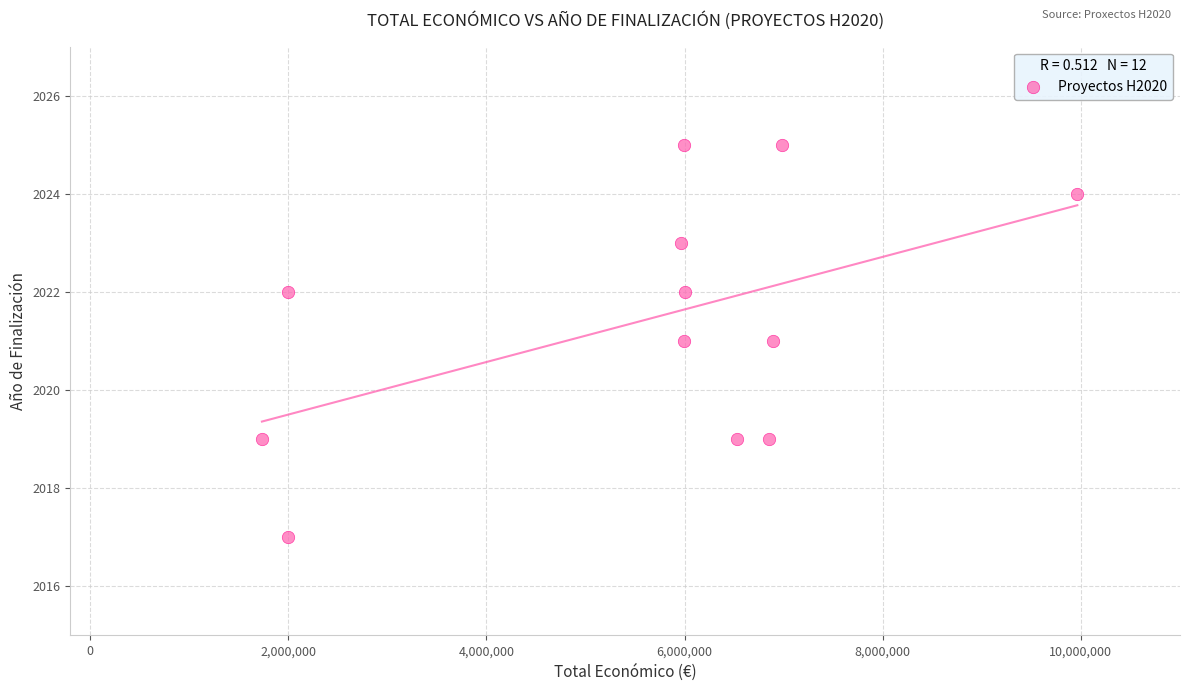

What is the range of X values (max minus min)?

8229629